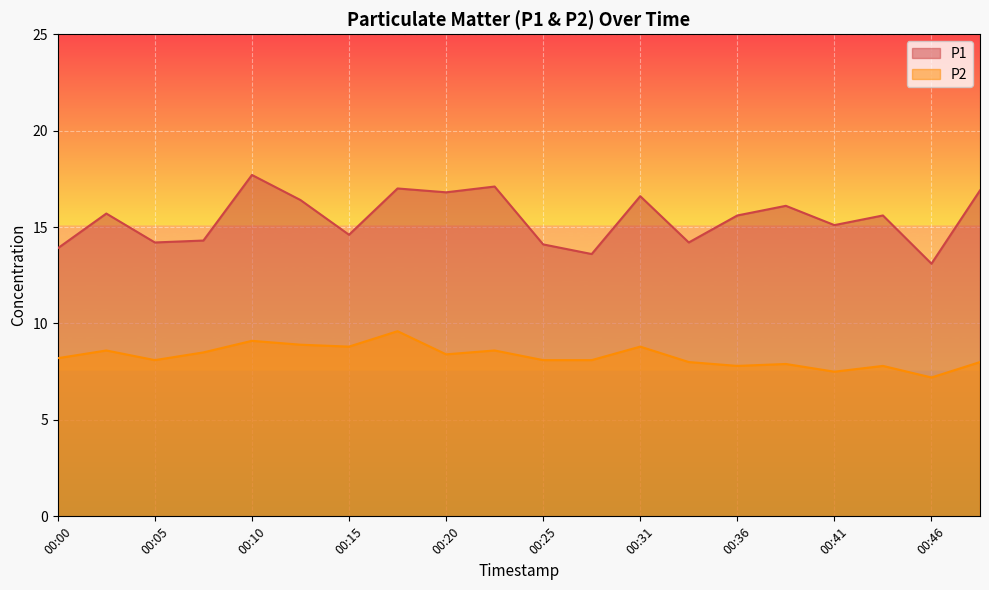

What is the value of the P1 point at the 10th from the left?

17.1